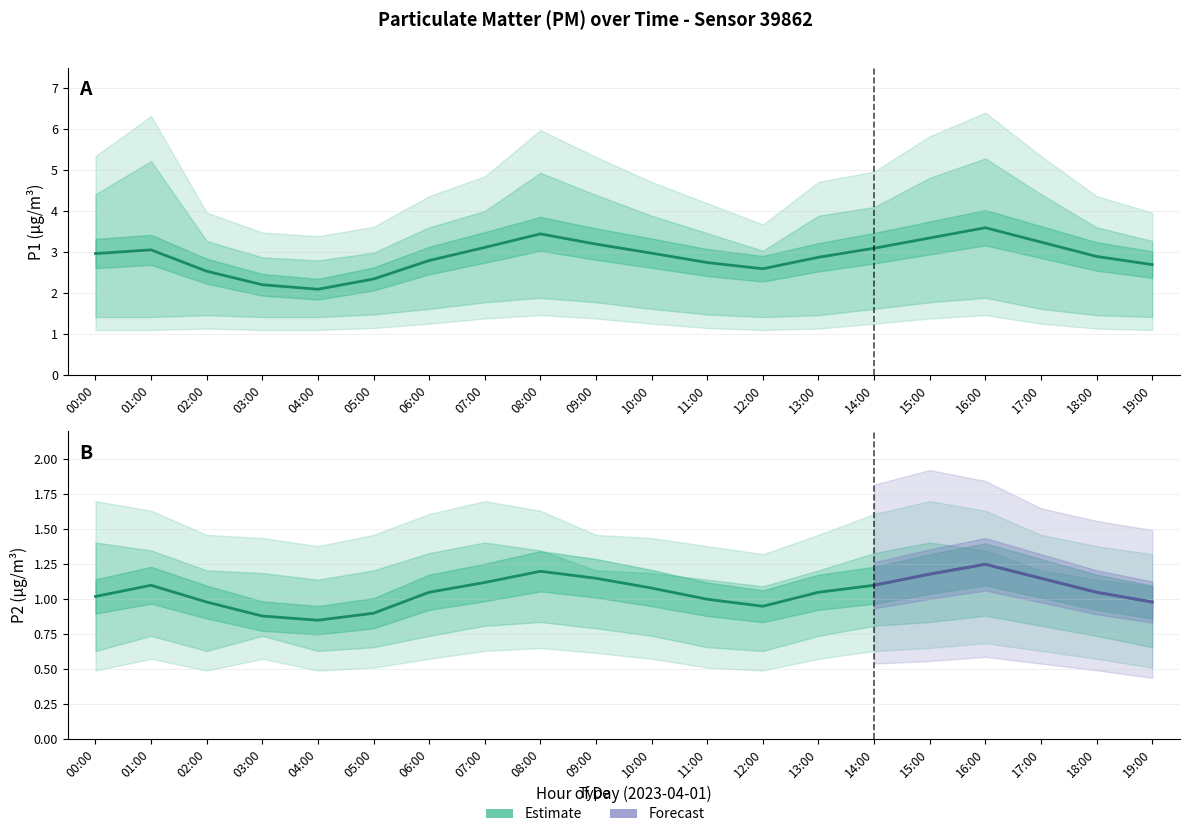

True or false: P1 and P2 intersect in this chart.

False